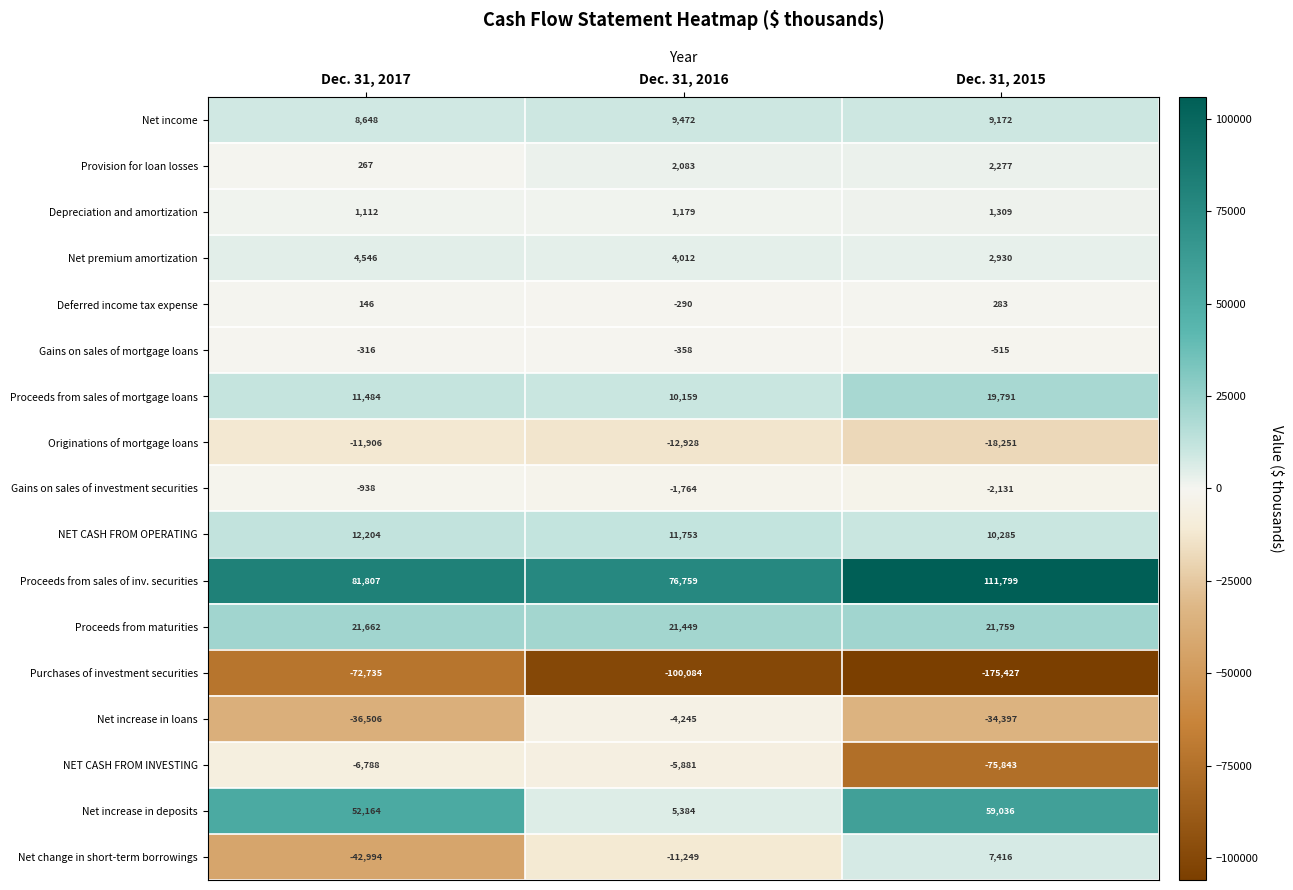

True or false: NET CASH FROM INVESTING has a value of -5881 at Dec. 31, 2016.

True